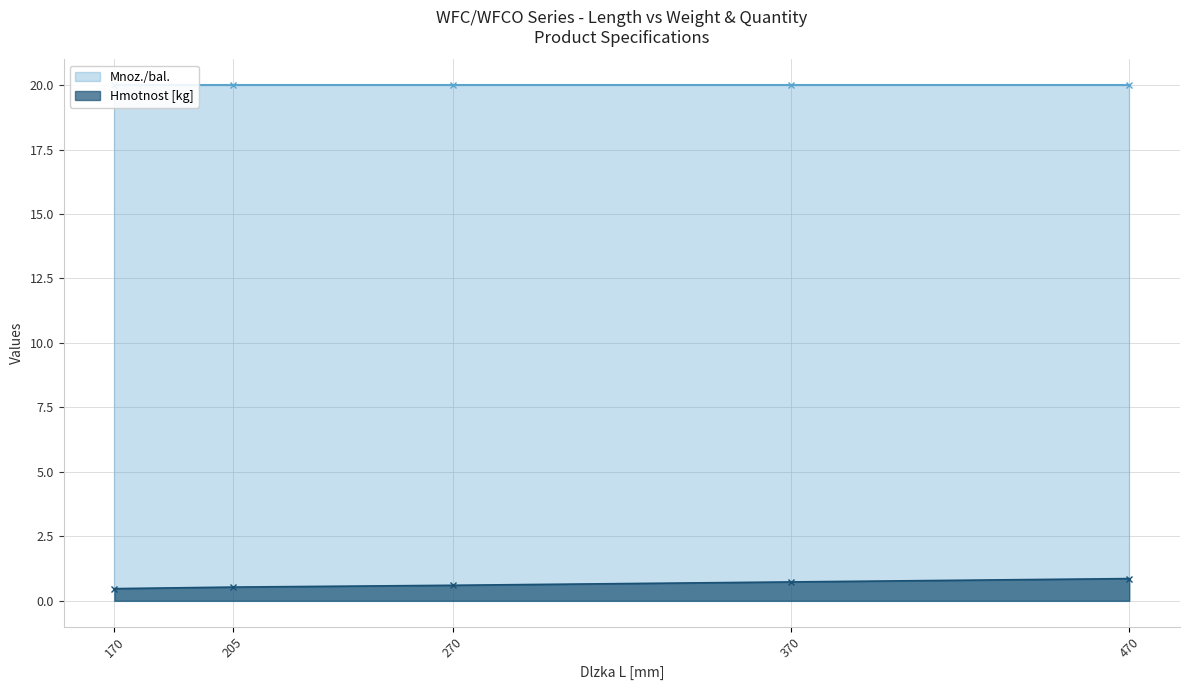

Rank the categories by value from highest to lowest.

470, 370, 270, 205, 170